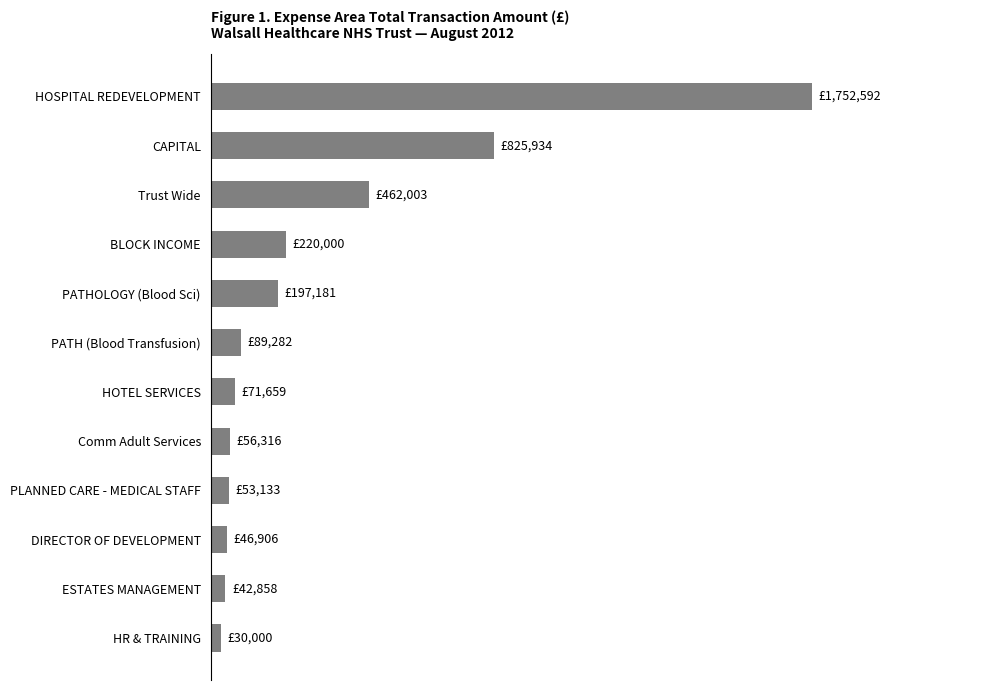

What is the maximum value shown in the chart?

1752592.4